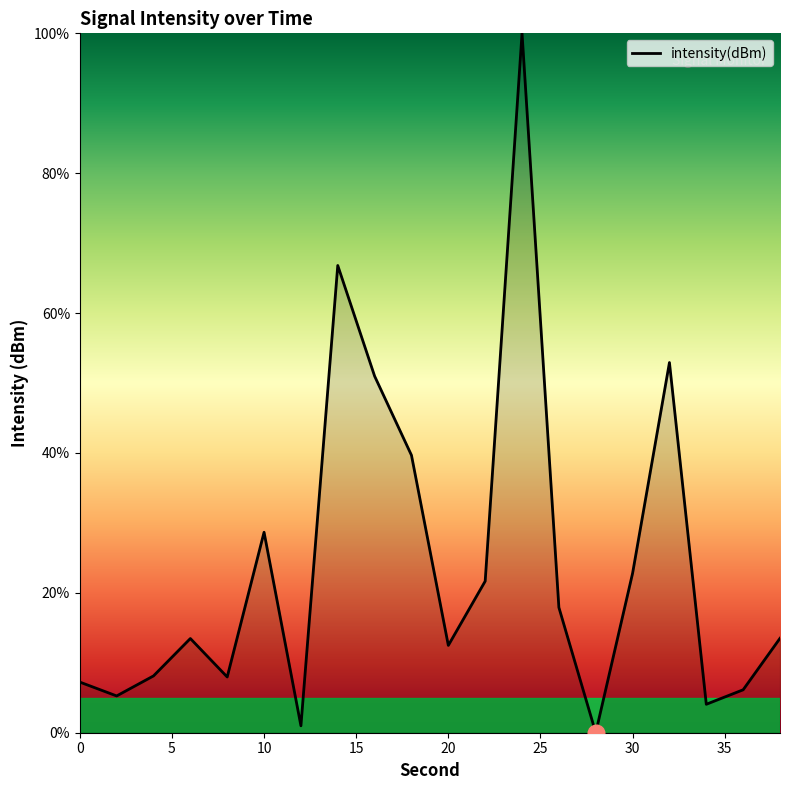

What is the greatest value displayed?

100.0